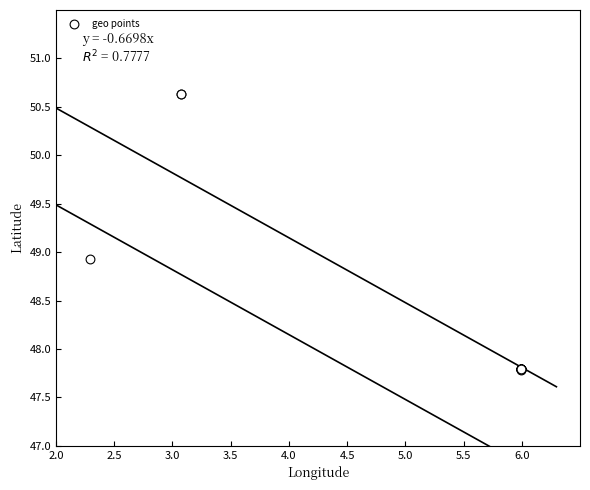

What Y value in the scatter plot is closest to 49?

48.9